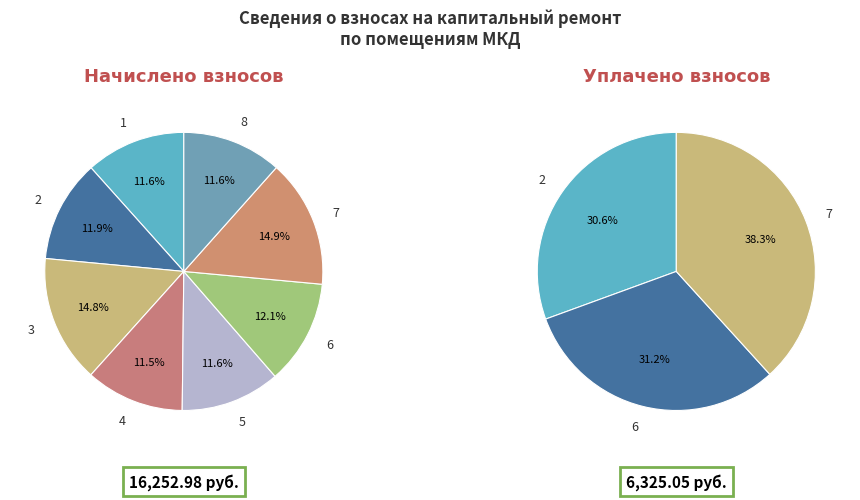

Which slice is the largest?

7